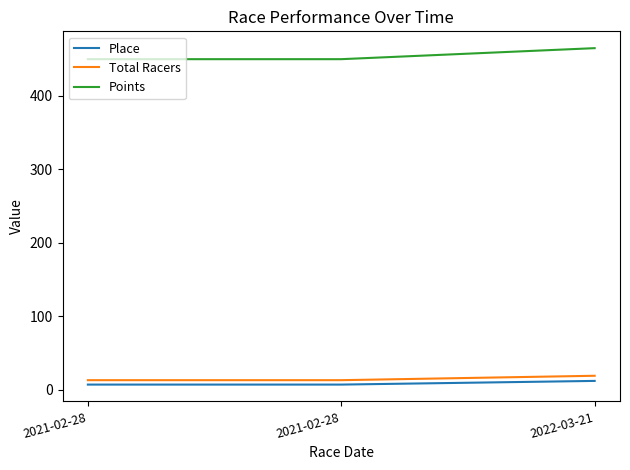

Reading left to right, what are all the values shown in this chart?

Place: 2021-02-28=7	2021-02-28=7	2022-03-21=12
Total Racers: 2021-02-28=13	2021-02-28=13	2022-03-21=19
Points: 2021-02-28=450	2021-02-28=450	2022-03-21=465